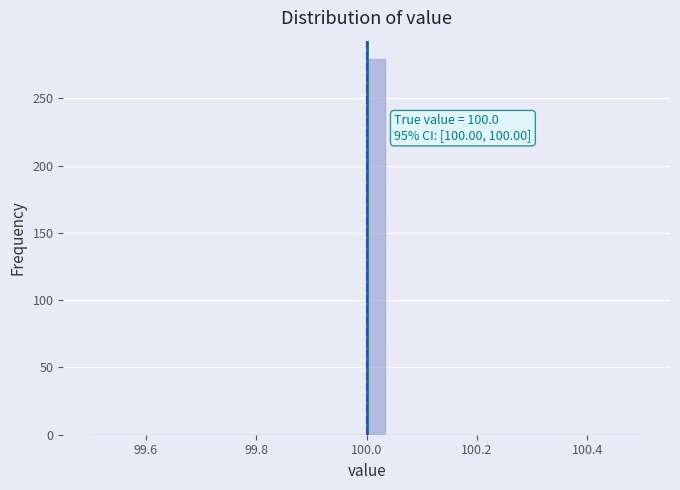

Around what value on the x-axis is the tallest bar? Give the approximate position of its centre, as read against the axis.

100.02